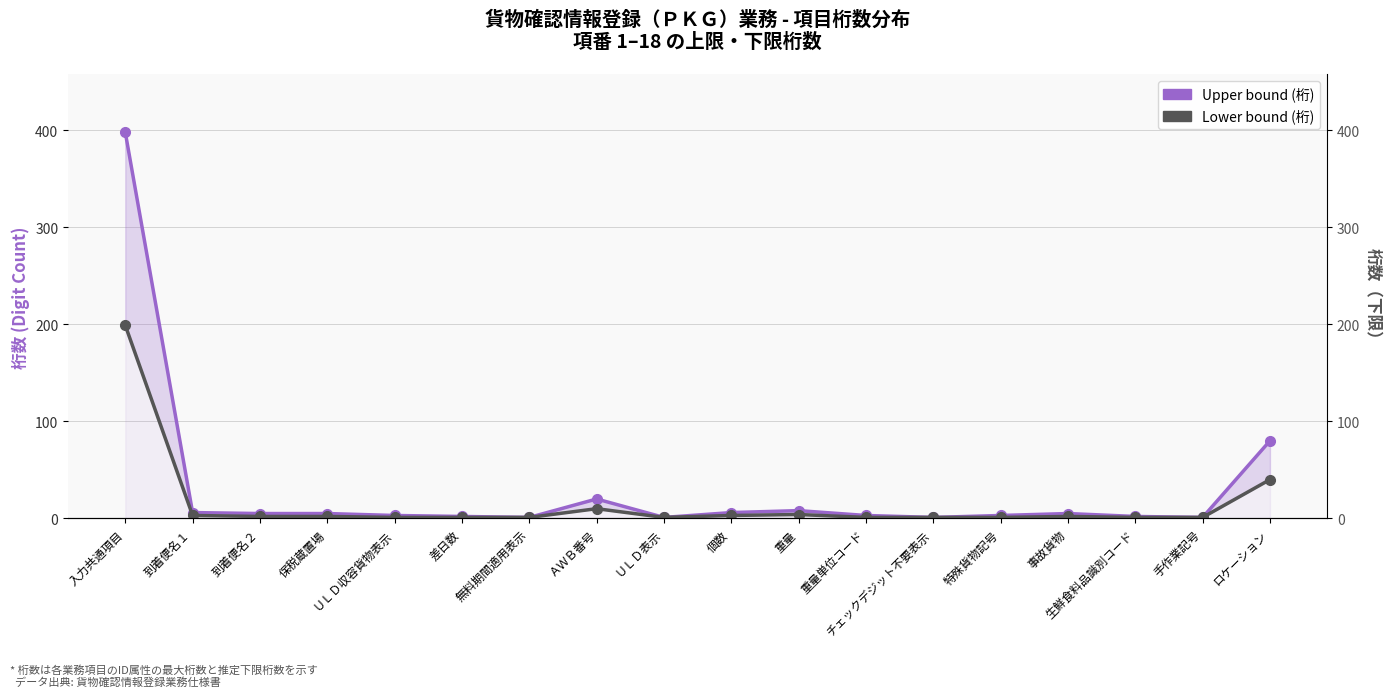

Is the value of Upper bound (桁) at 差日数 greater than the value of Lower bound (桁) at 無料期間適用表示?

Yes